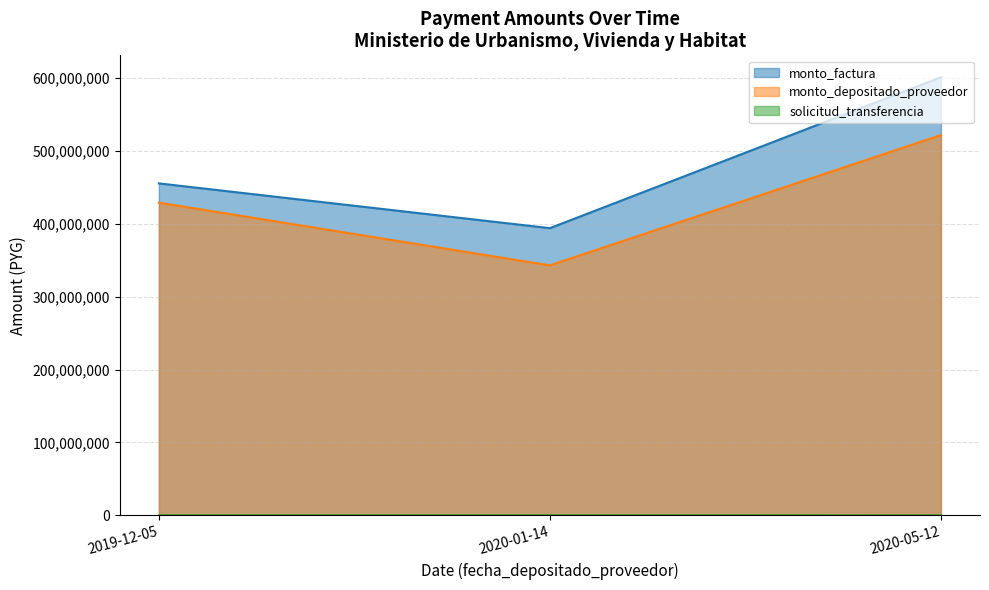

Which has a higher value, 2019-12-05 or 2020-01-14?

2019-12-05